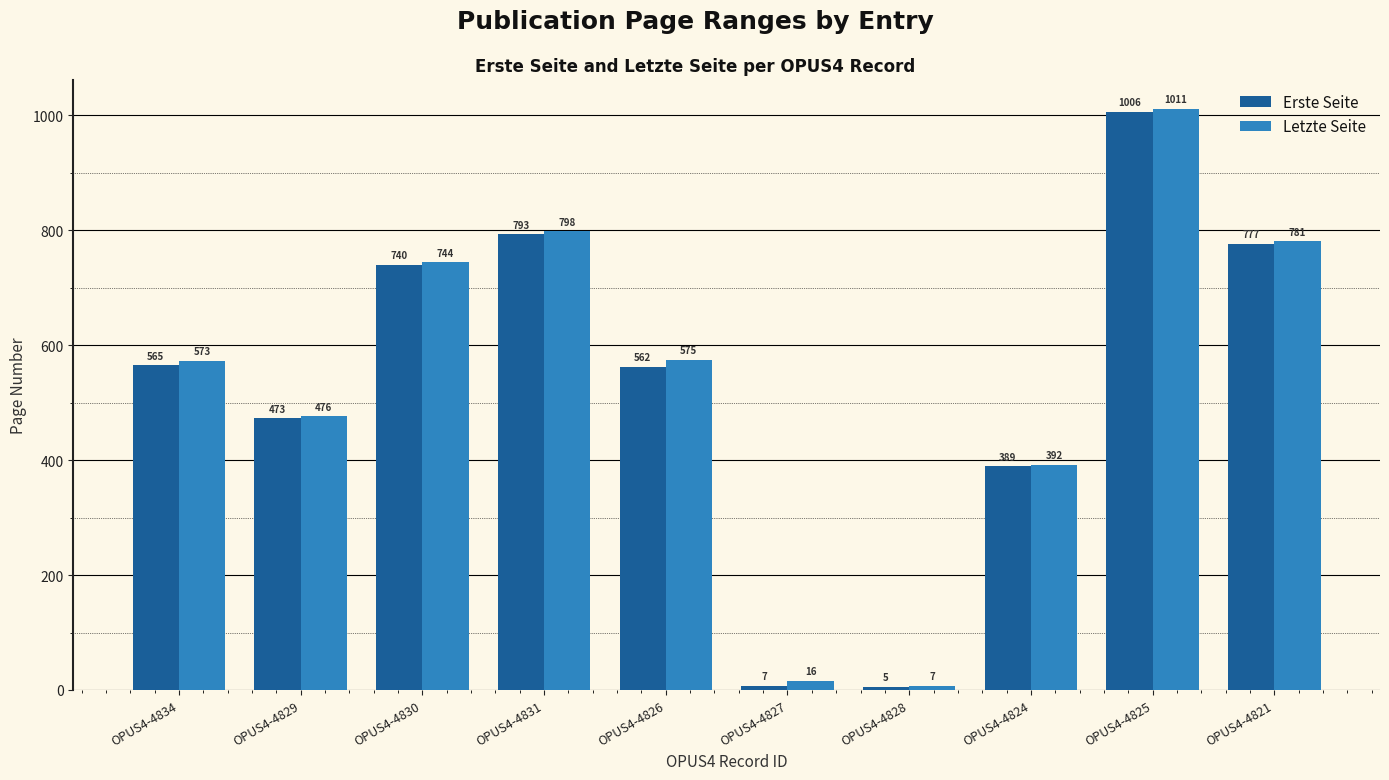

Reading right to left, what are all the values shown in this chart?

Erste Seite: OPUS4-4821=777	OPUS4-4825=1006	OPUS4-4824=389	OPUS4-4828=5	OPUS4-4827=7	OPUS4-4826=562	OPUS4-4831=793	OPUS4-4830=740	OPUS4-4829=473	OPUS4-4834=565
Letzte Seite: OPUS4-4821=781	OPUS4-4825=1011	OPUS4-4824=392	OPUS4-4828=7	OPUS4-4827=16	OPUS4-4826=575	OPUS4-4831=798	OPUS4-4830=744	OPUS4-4829=476	OPUS4-4834=573